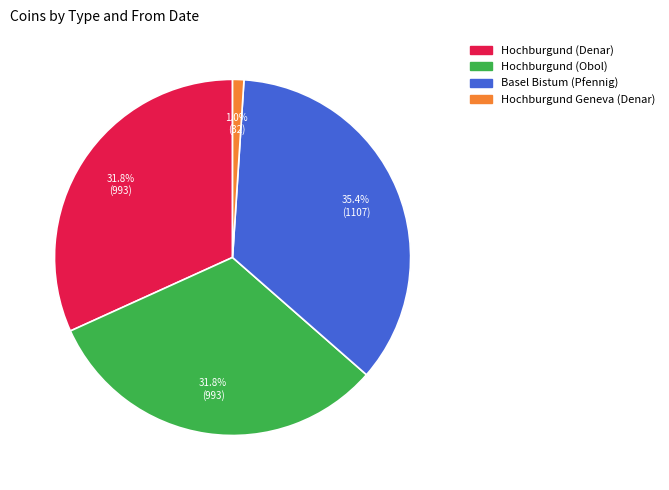

To the nearest percent, what is the difference between the Hochburgund (Obol) and Basel Bistum (Pfennig) slice percentages?

4%